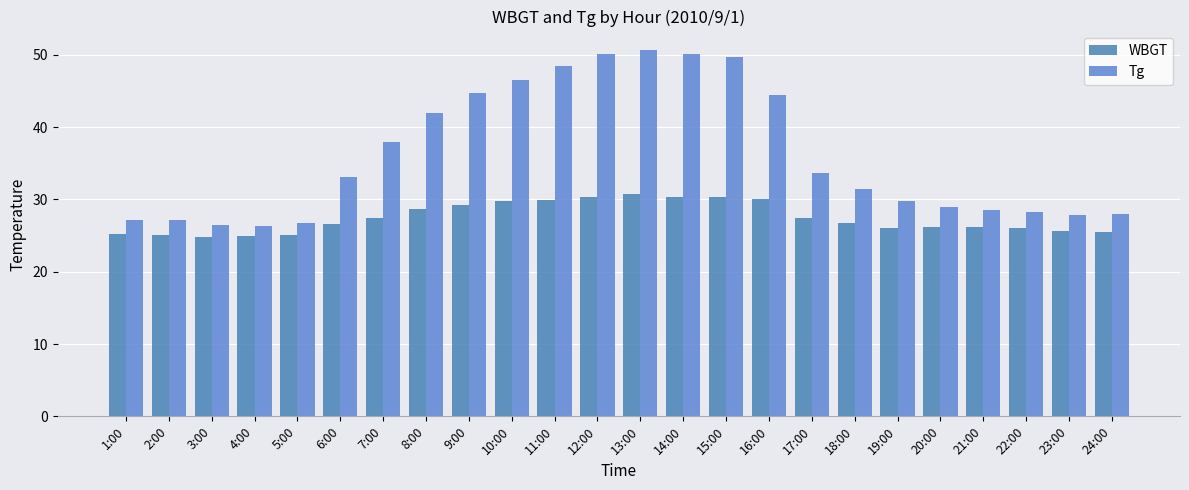

Is the value of Tg at 8:00 greater than the value of WBGT at 4:00?

Yes